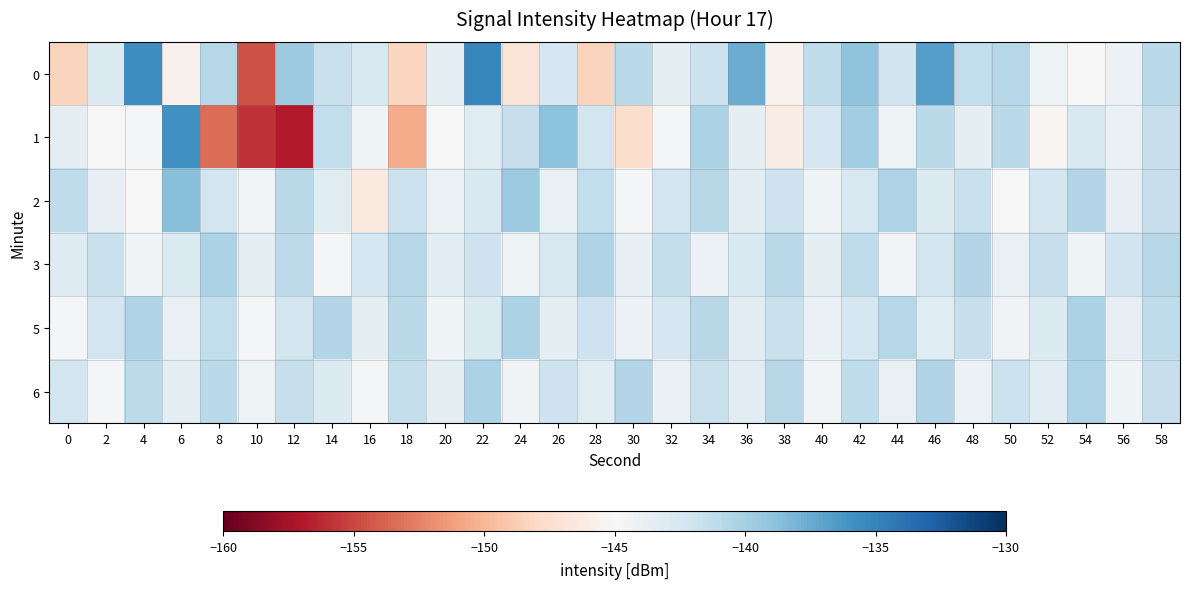

Which series has the largest range (max minus min)?

1